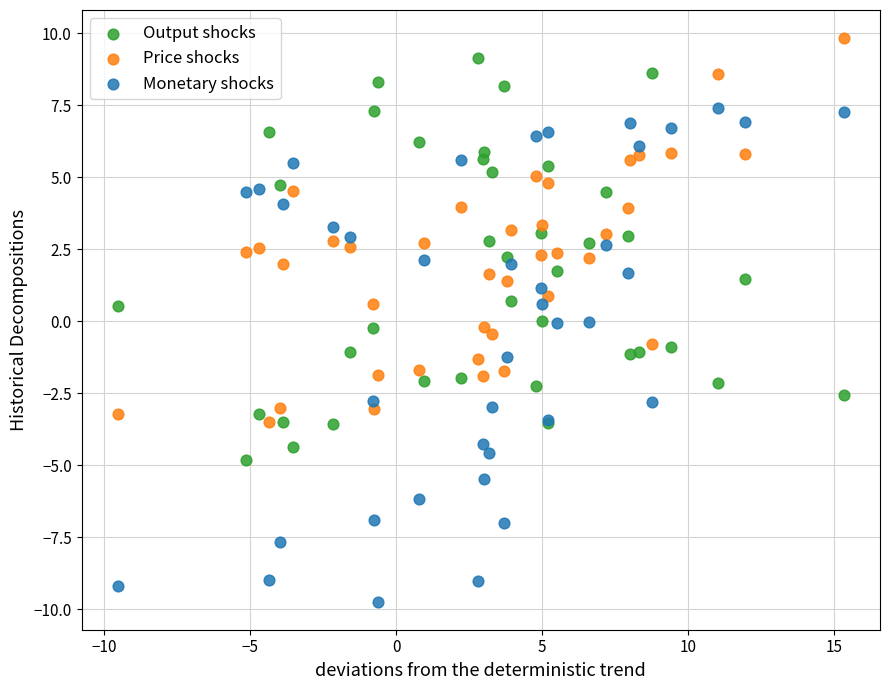

Which series reaches the minimum Y coordinate?

Monetary shocks